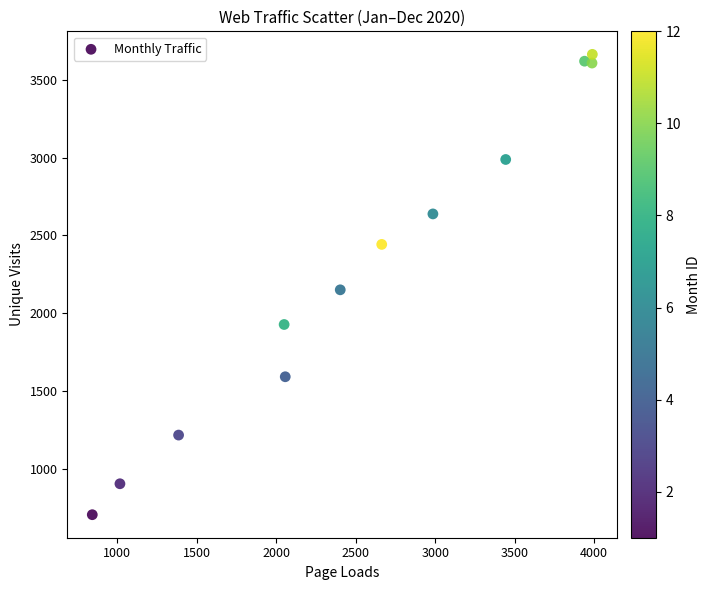

What Y value in the scatter plot is closest to 2184?

2150